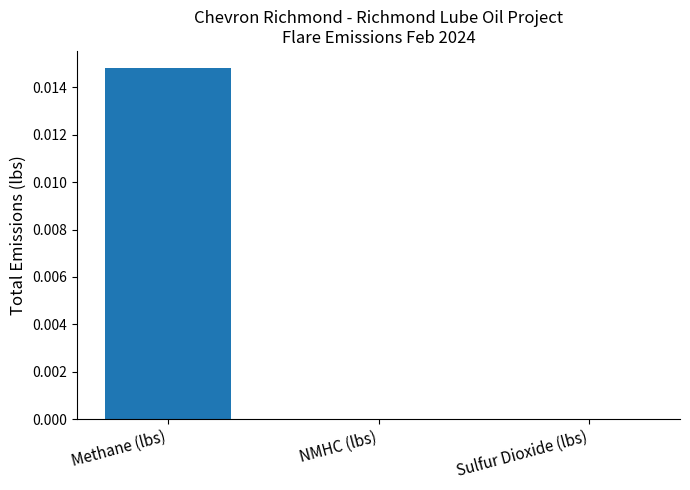

Which has a higher value, Methane (lbs) or Sulfur Dioxide (lbs)?

Methane (lbs)